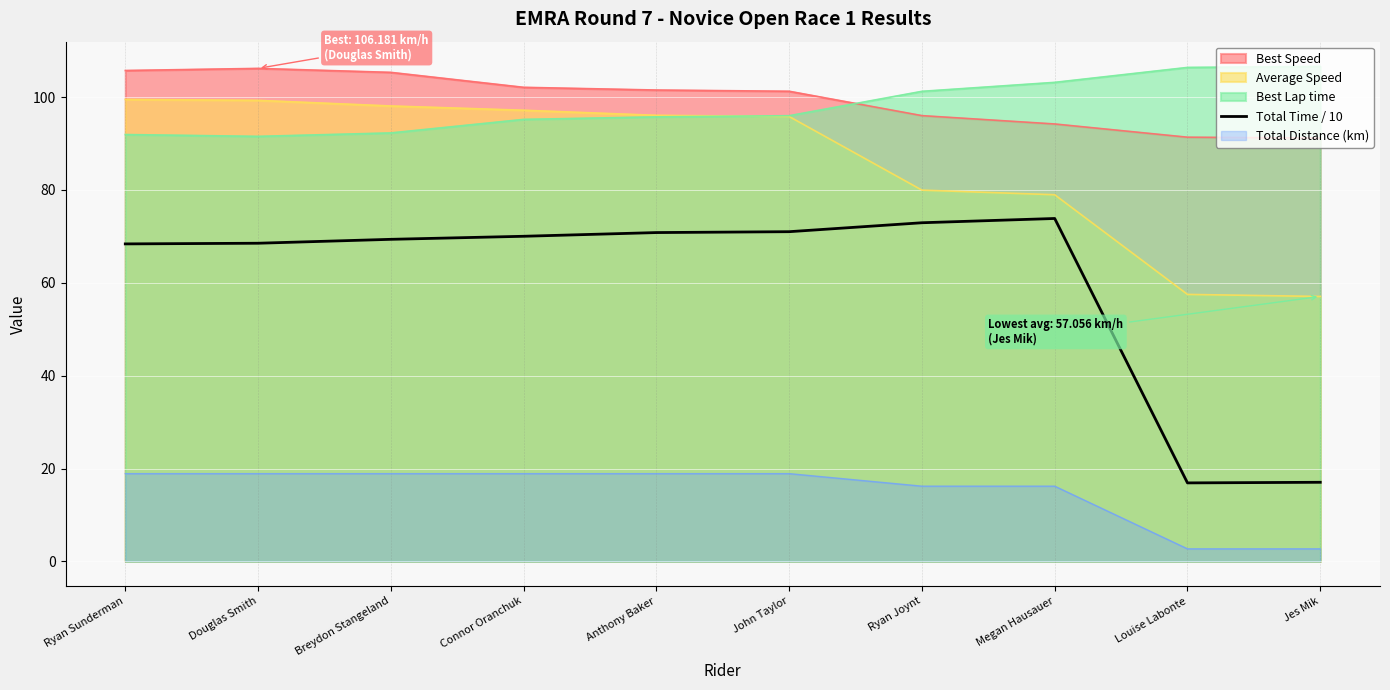

What value does the Average Speed series have at John Taylor?

95.8